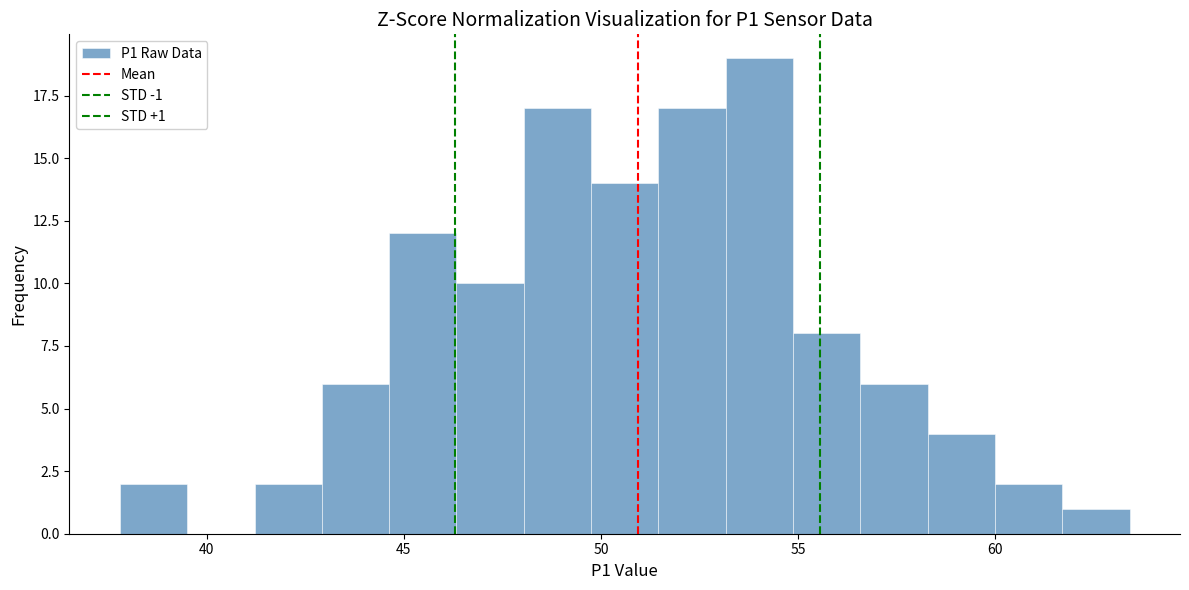

Read against the x-axis, roughly where is the centre of the tallest bar?

54.0